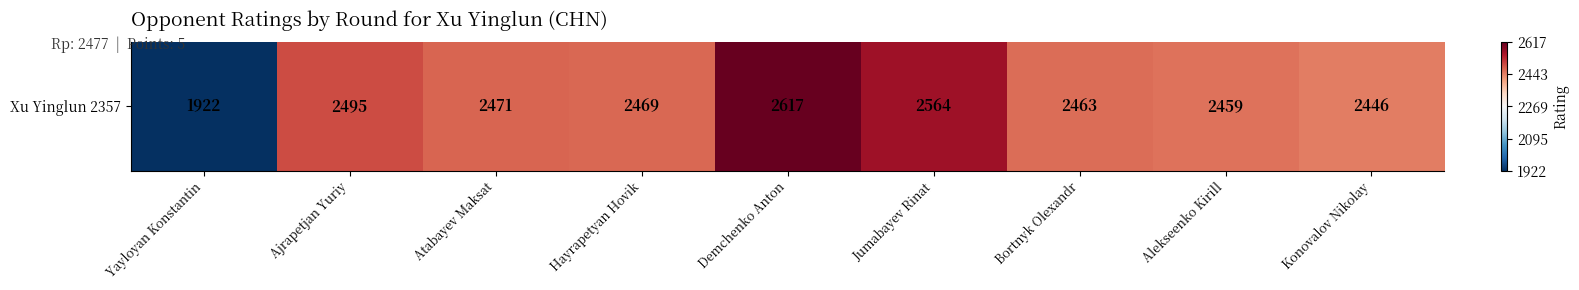

Between Bortnyk Olexandr and Hayrapetyan Hovik, which is larger?

Hayrapetyan Hovik